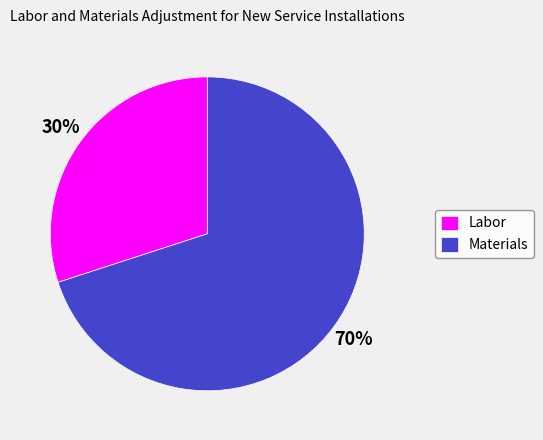

To the nearest percent, what is the difference between the largest and smallest slice percentages?

40%